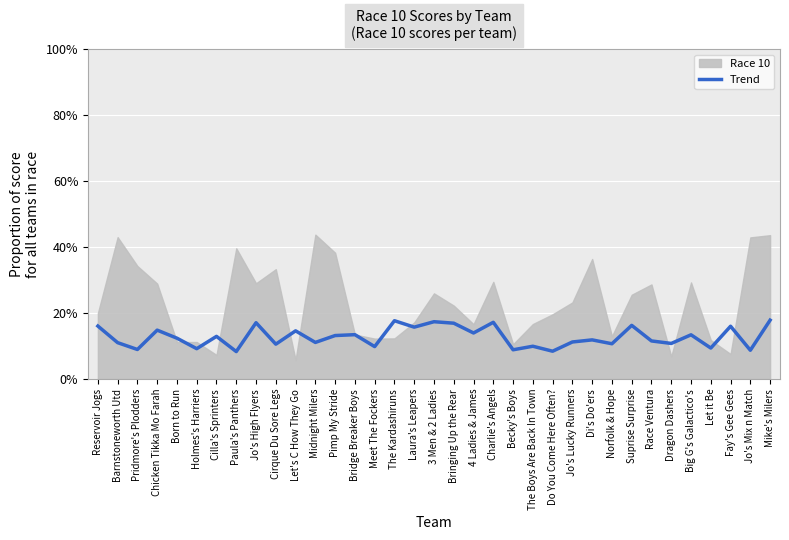

What is the sum of all values?

4.5